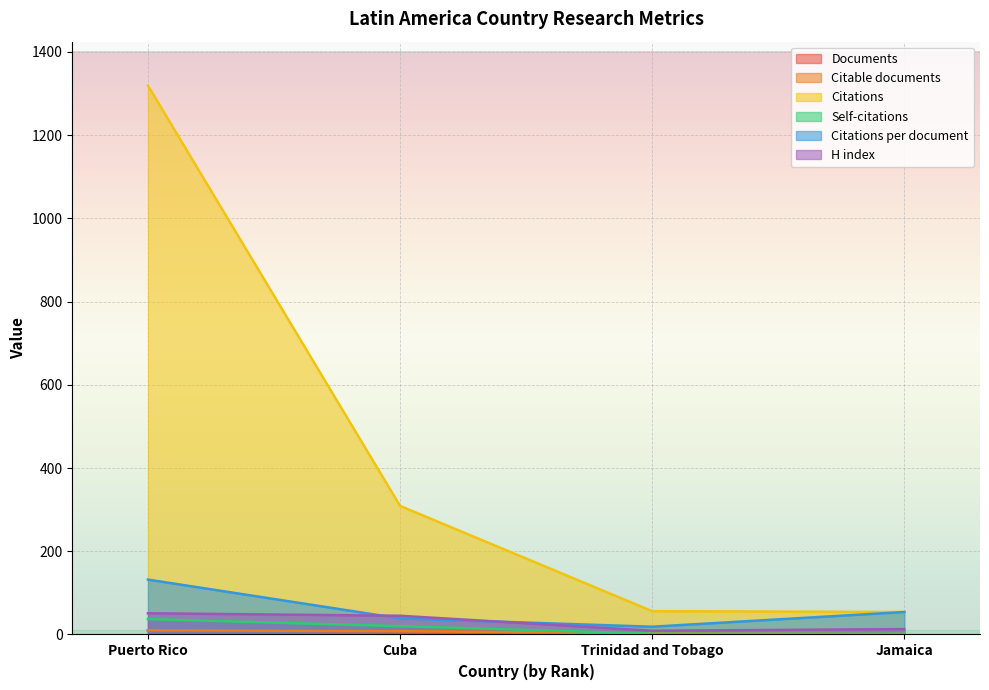

Is the value of H index at Cuba greater than the value of Citations at Jamaica?

No